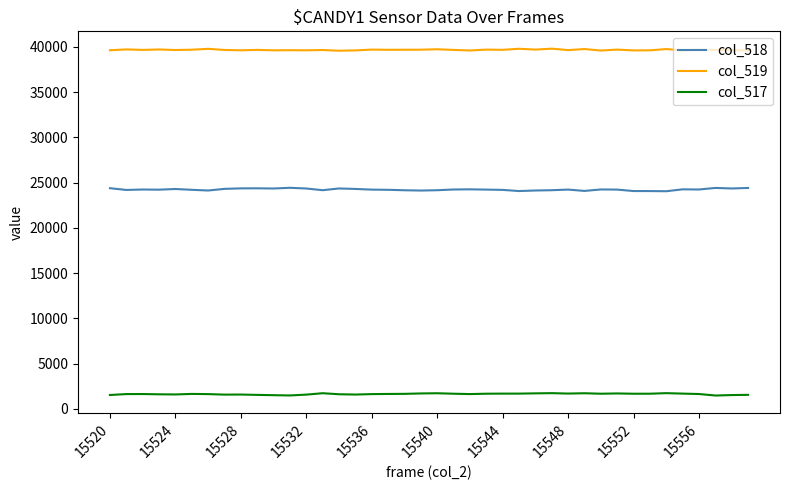

What is the minimum value for col_518?

24047